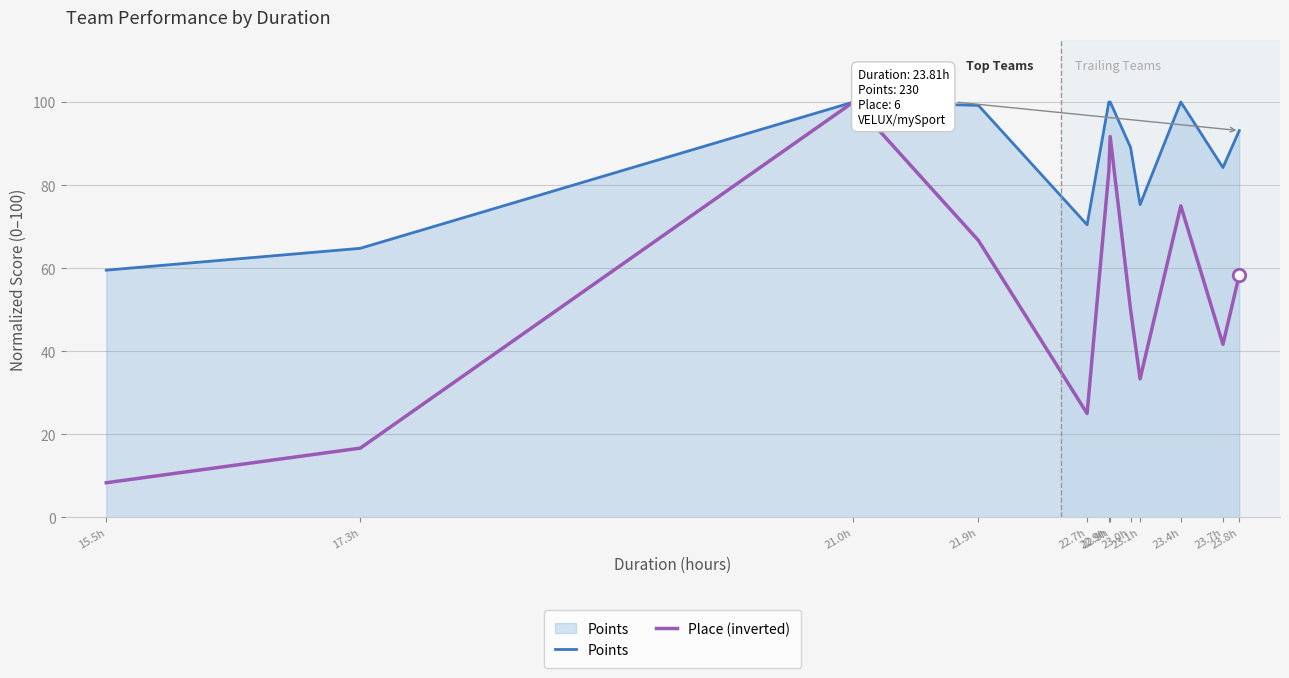

At how many categories does at least one series exceed 63?

11